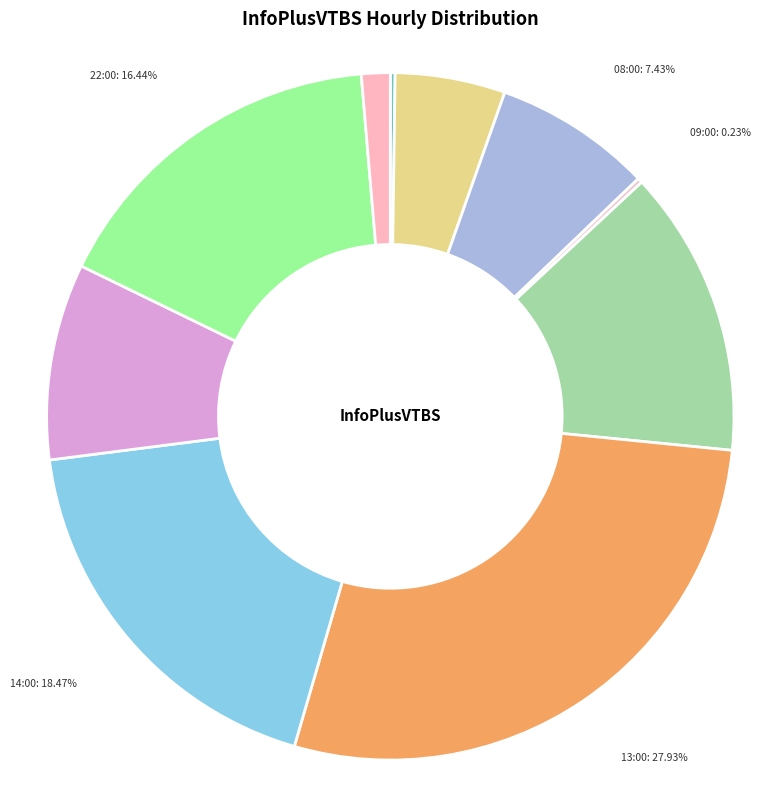

To the nearest percent, what is the difference between the 07:00 and 15:00 slice percentages?

4%